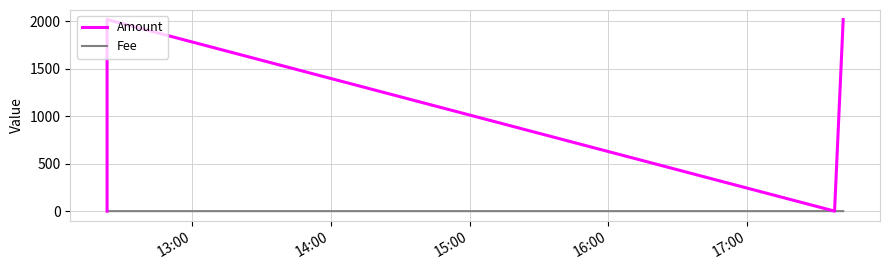

How many data points does each series have?

4